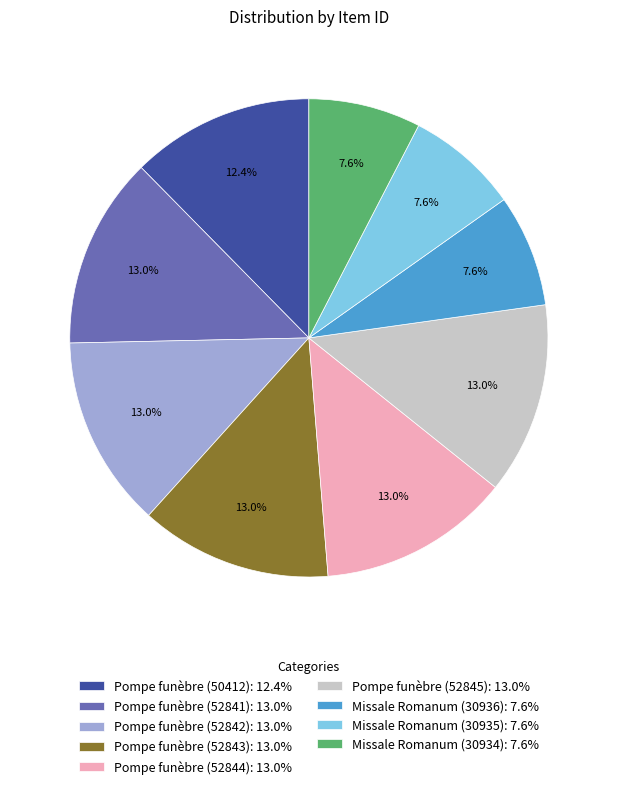

What is the ratio of the value at Pompe funèbre (52845): 13.0% to the value at Pompe funèbre (52844): 13.0%?

1.0